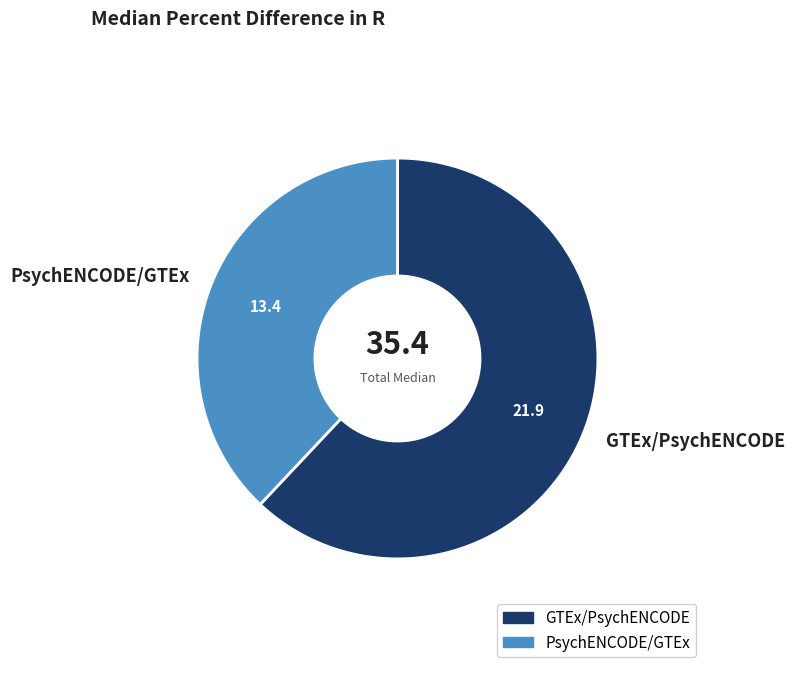

What percentage do GTEx/PsychENCODE and PsychENCODE/GTEx together represent?

100.0%